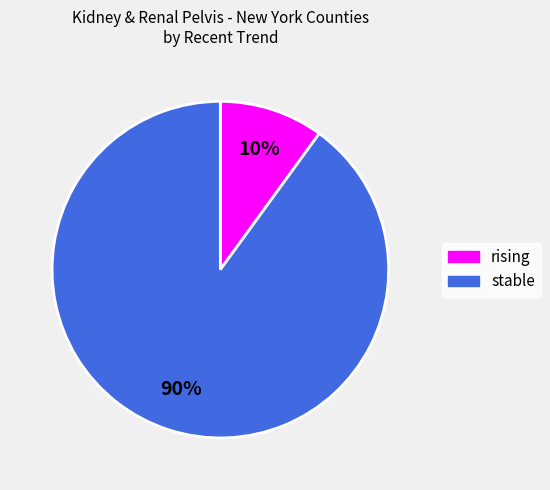

What is the majority slice?

stable